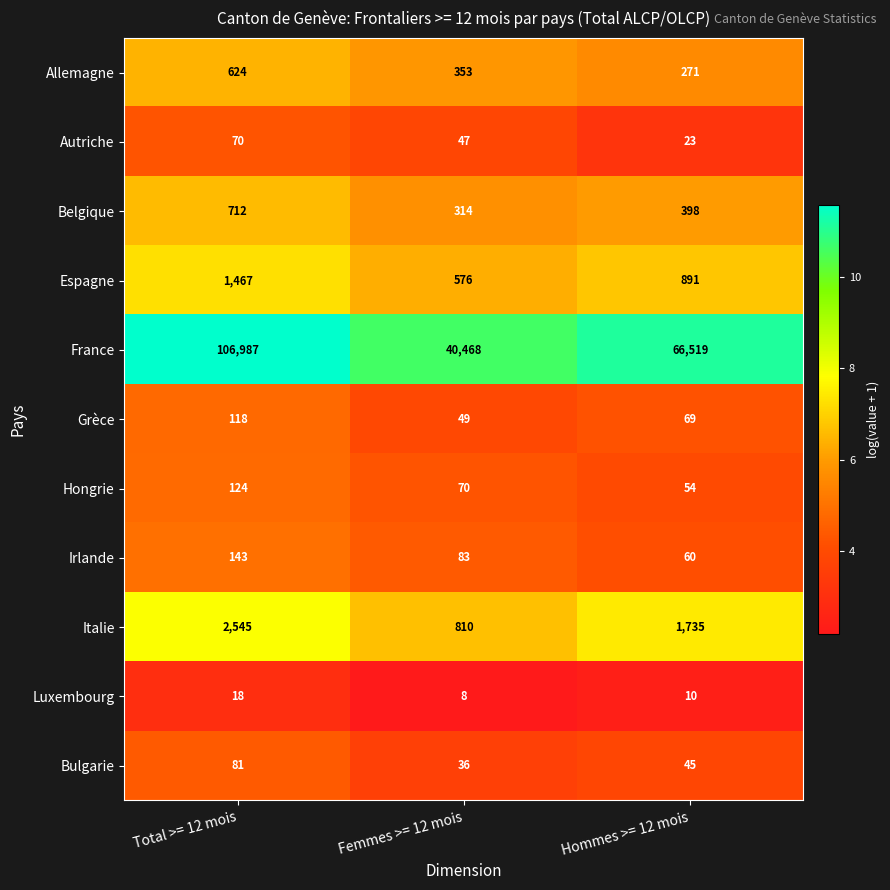

What is the sum of the Autriche values at Total >= 12 mois and Femmes >= 12 mois?

117